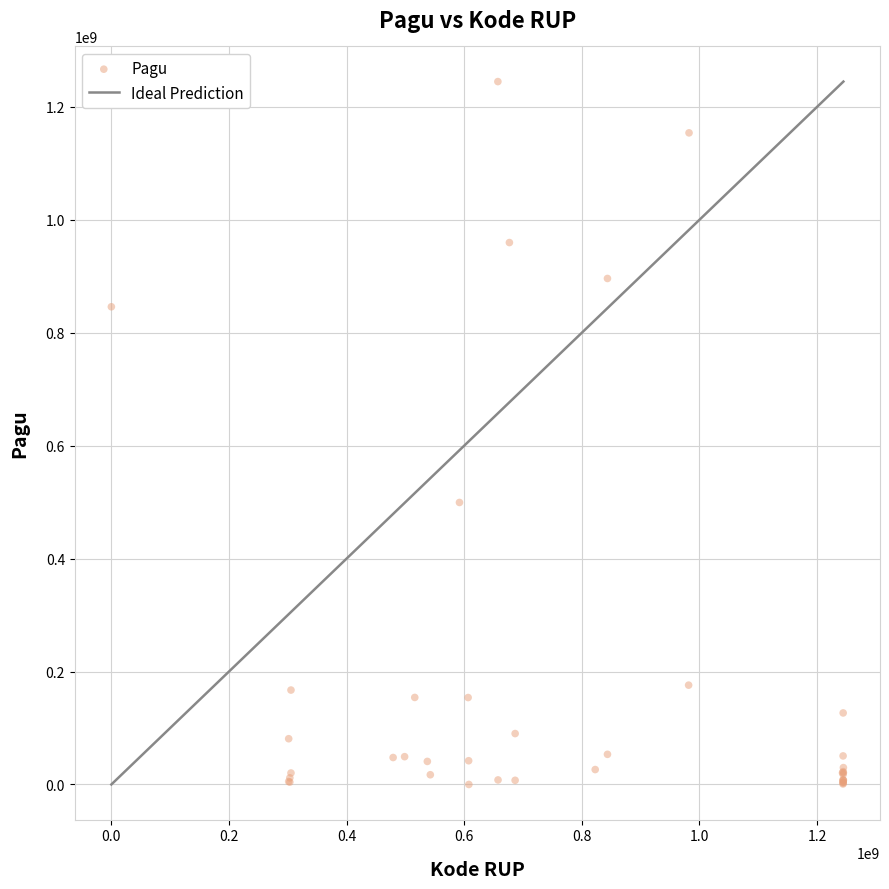

What Y value in the scatter plot is closest to 622440000?

499452964.6